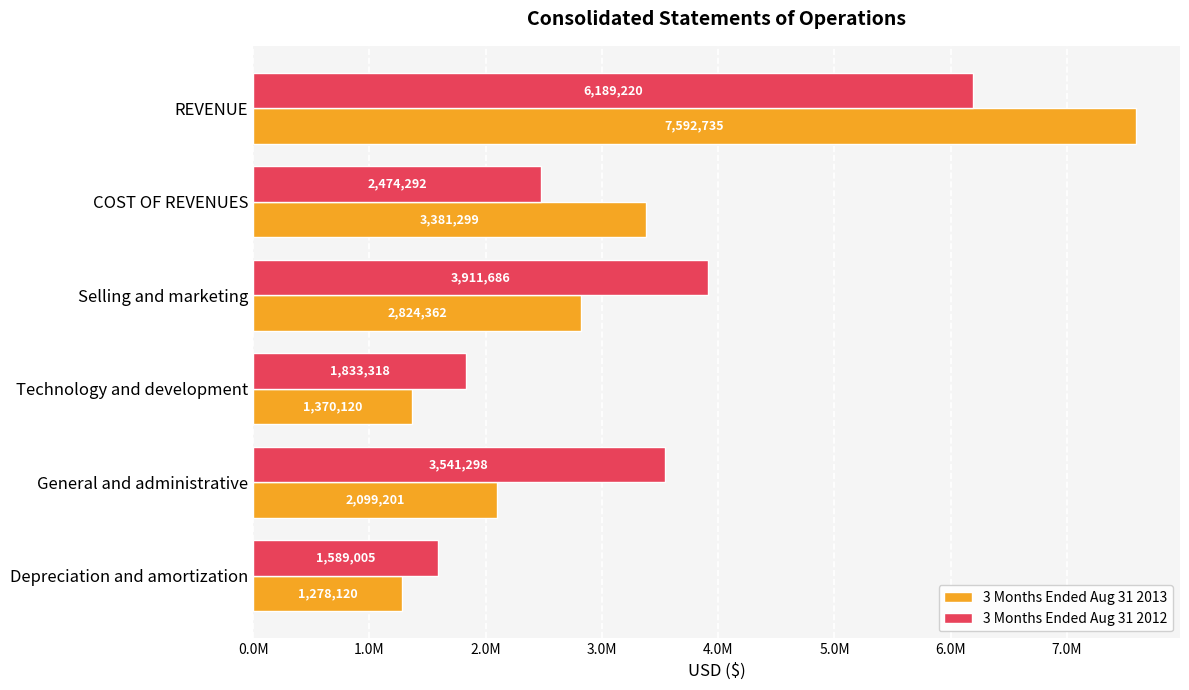

What is the value of the 3 Months Ended Aug 31 2012 bar at the 5th from the left?

3541298